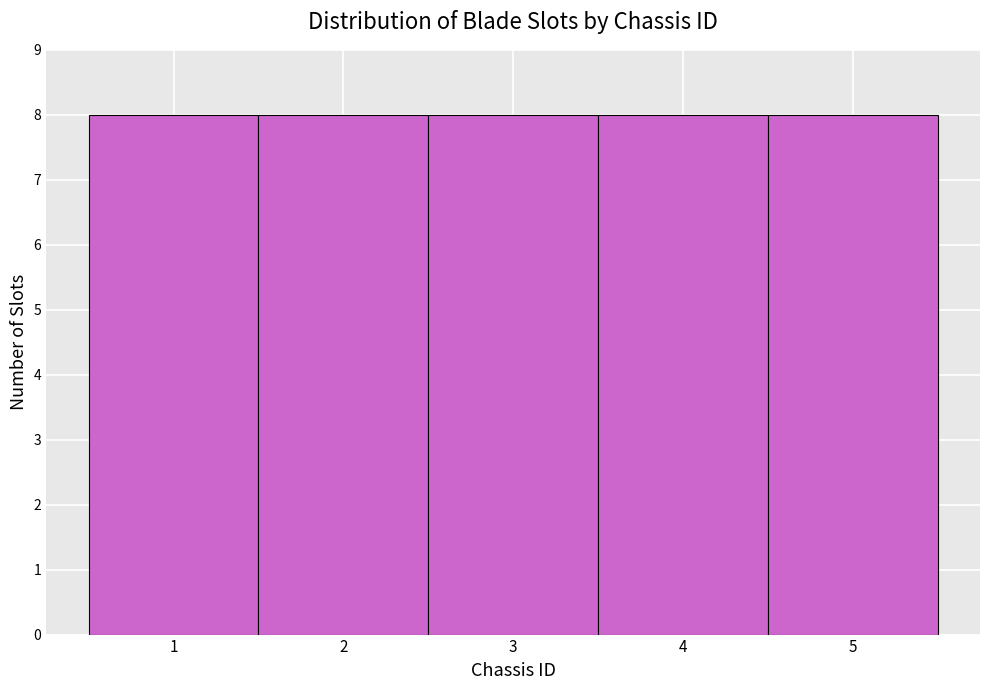

What is the height of the bar covering 1.5 to 2.5 on the x-axis? The values are not printed on the chart, so give them approximately, as read against the axis.

8